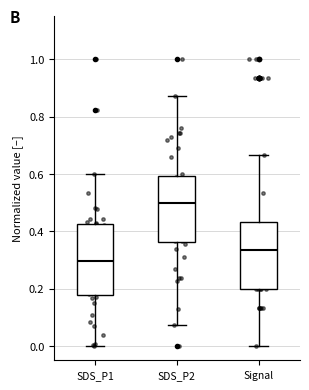

Reading left to right, read every box against the y-axis: the position of its median line, the range the box covers, and the ends of its whiskers. The values are not printed on the chart, so give them approximately, as read against the axis.

SDS_P1: median 0.30, box 0.18 to 0.42, whiskers 0.00 to 0.60
SDS_P2: median 0.50, box 0.36 to 0.60, whiskers 0.08 to 0.88
Signal: median 0.34, box 0.20 to 0.44, whiskers 0.00 to 0.66